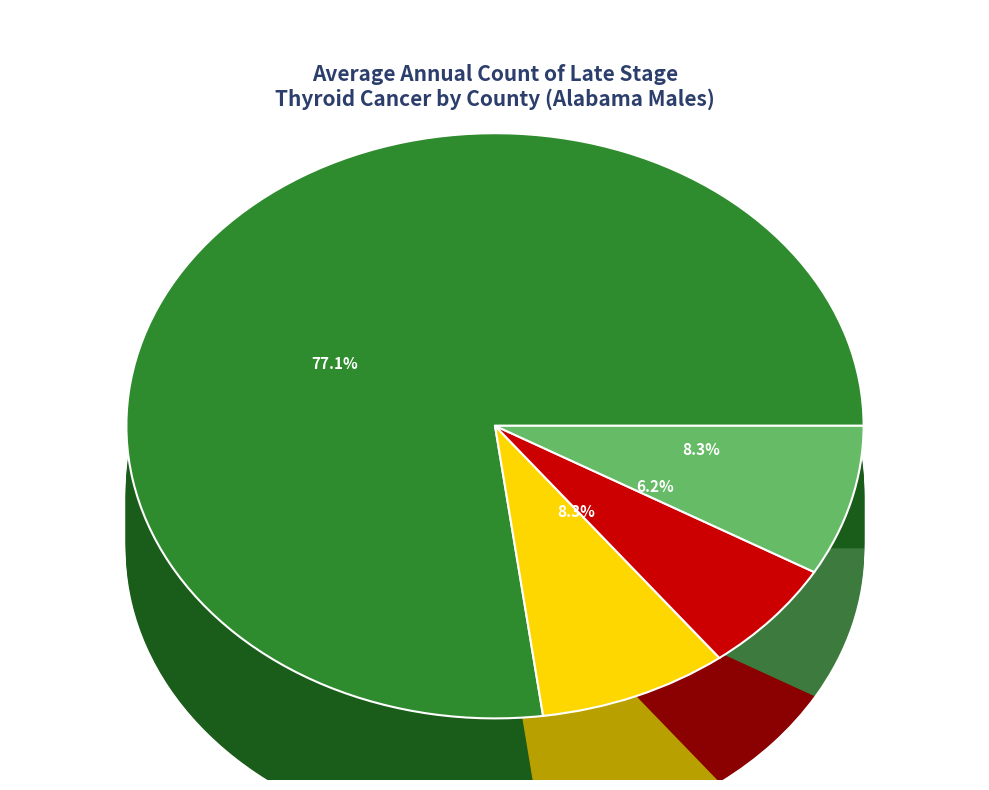

True or false: Alabama accounts for 77% of the total.

True